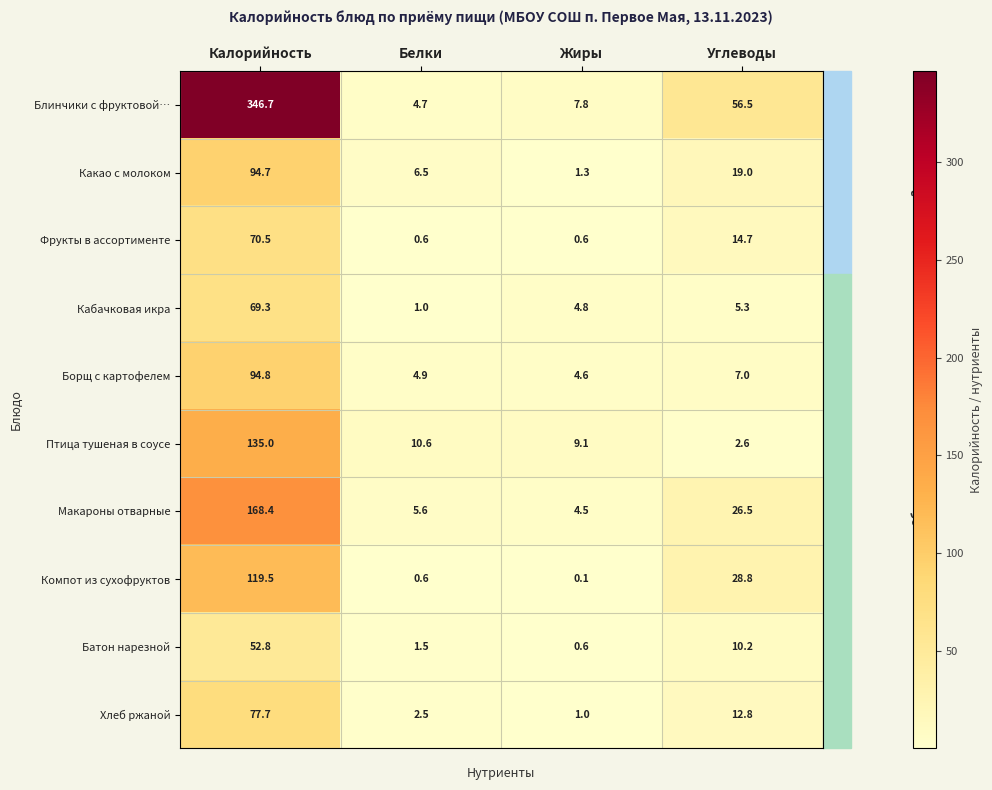

At which label is Фрукты в ассортименте closest to 35?

Углеводы